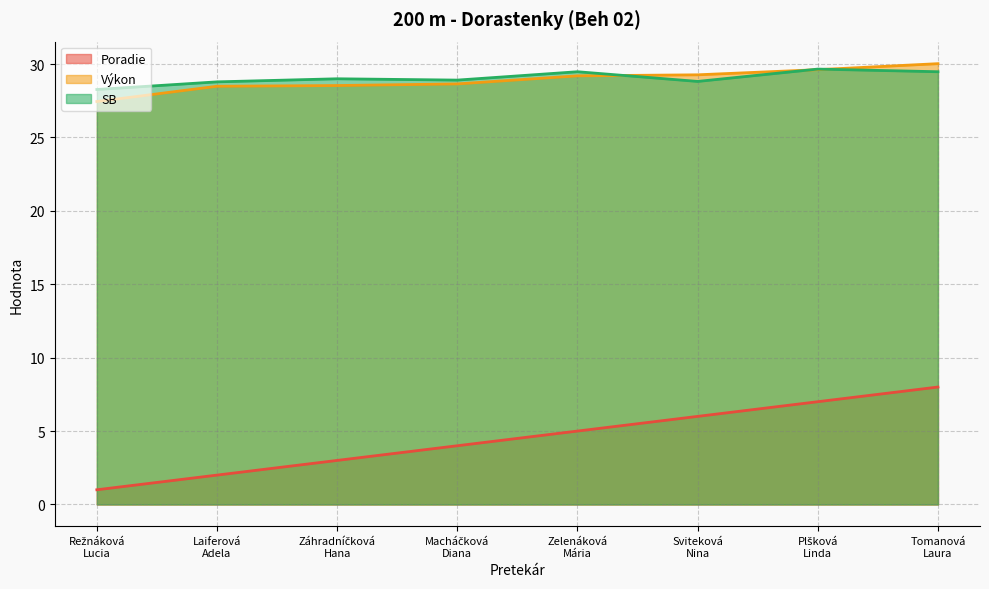

Between which two adjacent categories do SB and Výkon first intersect?

Zelenáková
Mária and Sviteková
Nina